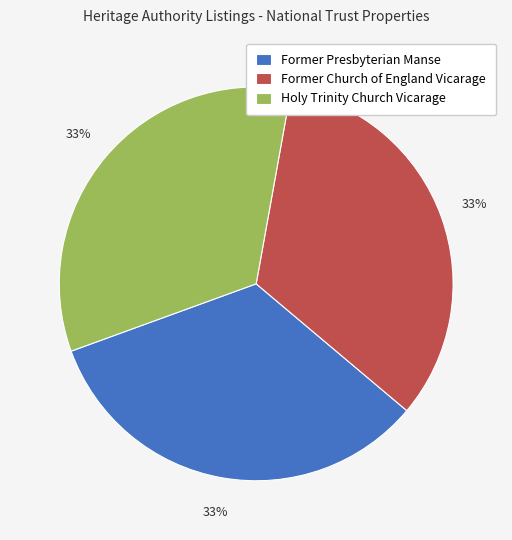

Combined, do Holy Trinity Church Vicarage and Former Presbyterian Manse account for over 50%?

Yes